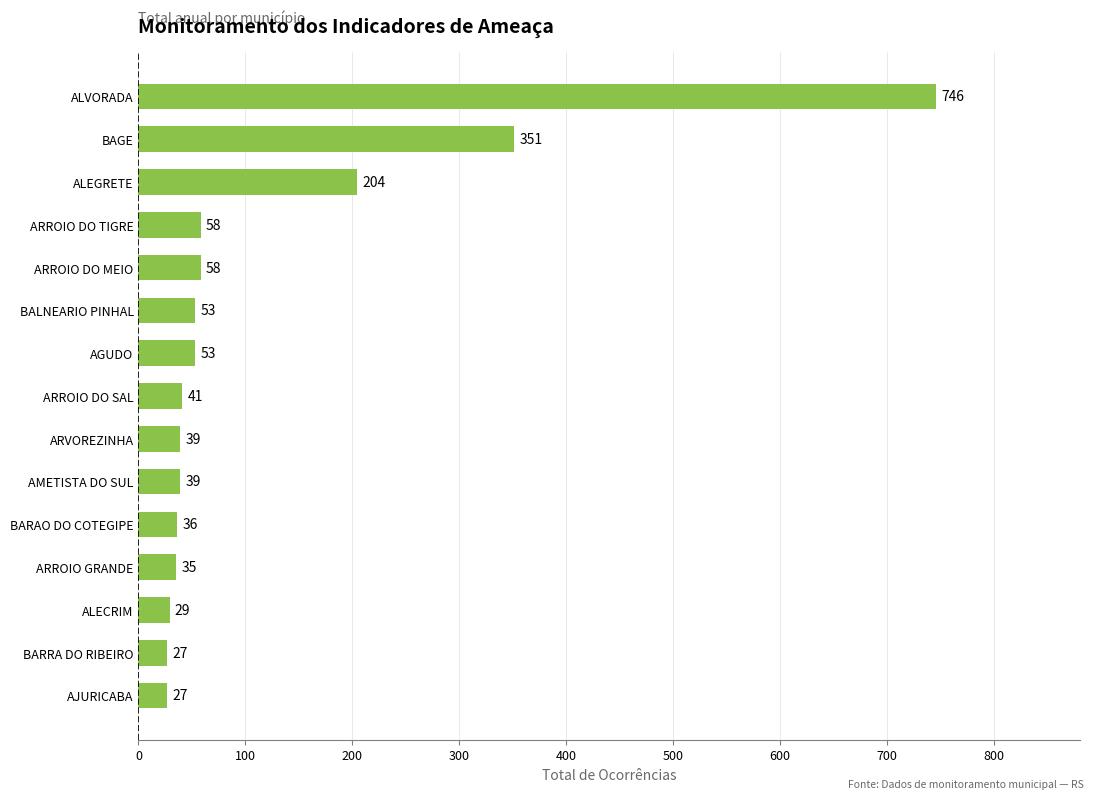

How many bars are there in total?

15